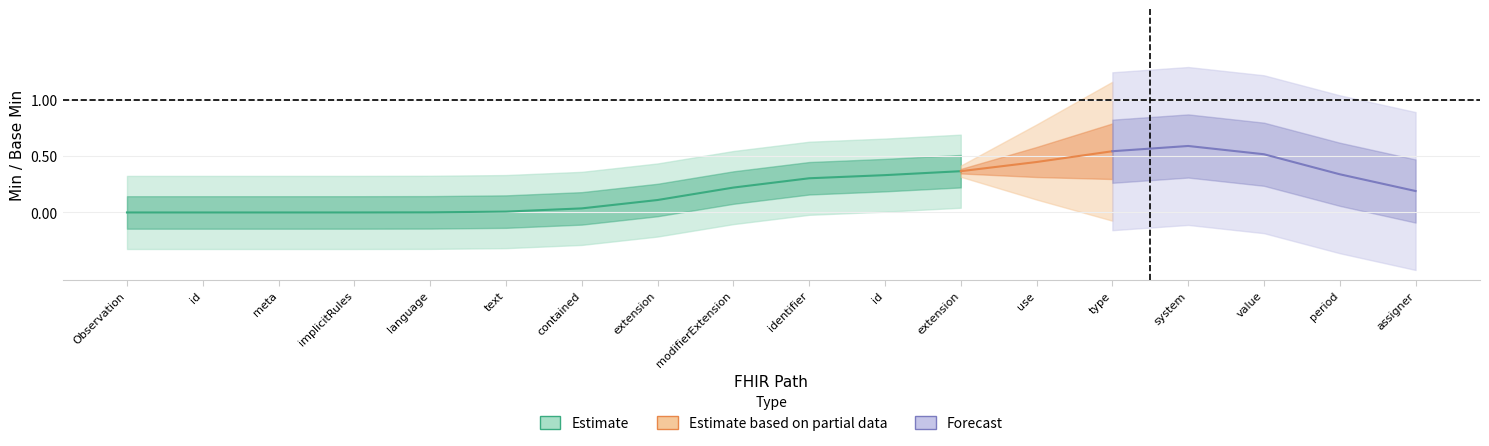

What are all the series names shown in the legend?

Estimate, Estimate based on partial data, Forecast